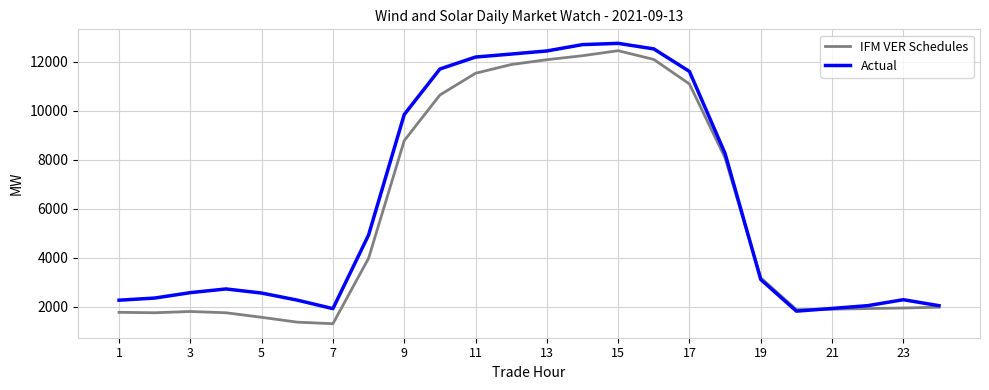

List the series in order of their overall mean, highest first.

Actual, IFM VER Schedules